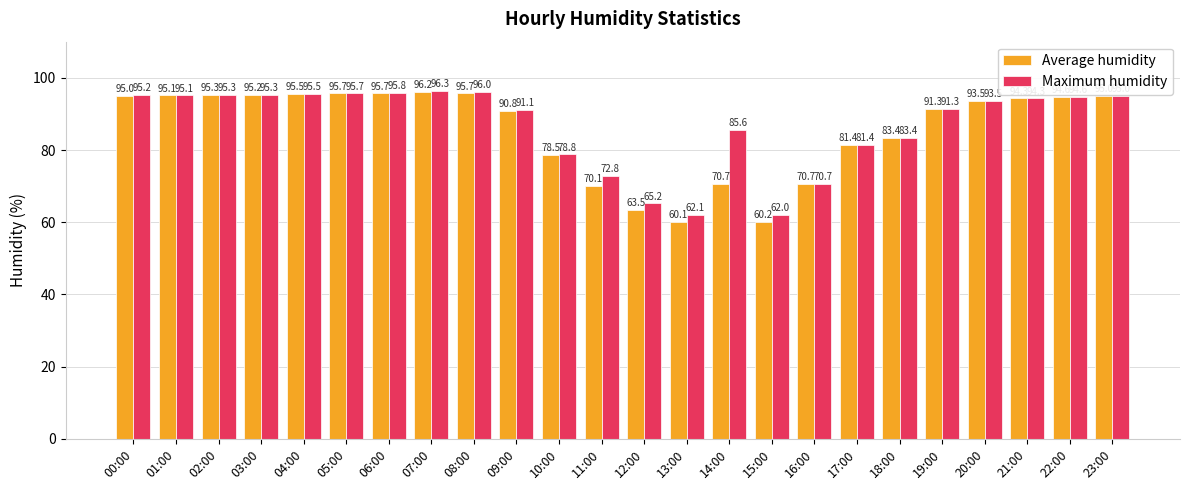

Count the number of data series in this chart.

2